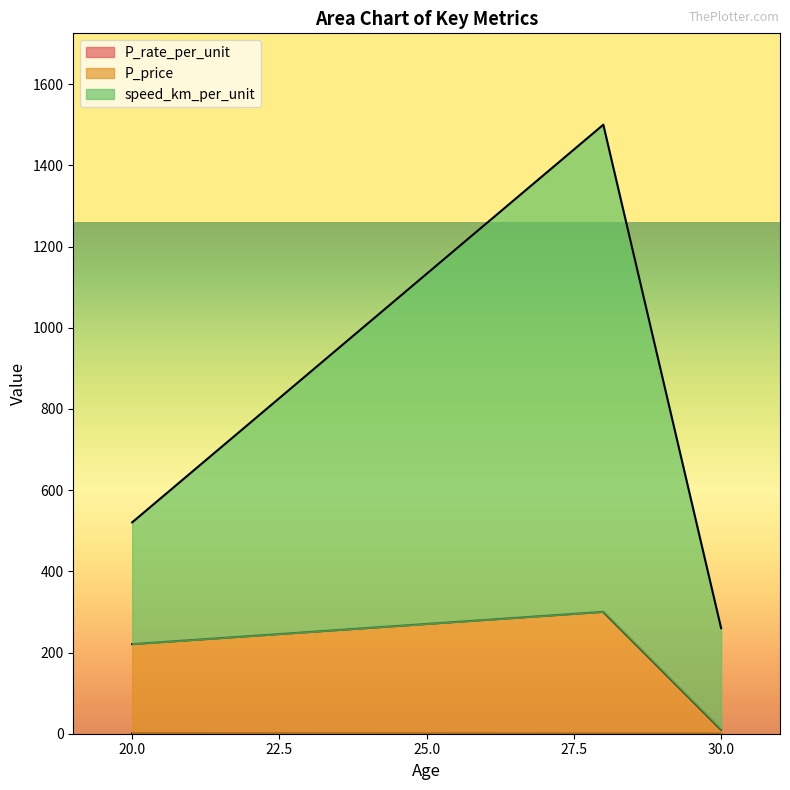

The value of P_price at 30 is 10.0. True or false?

True